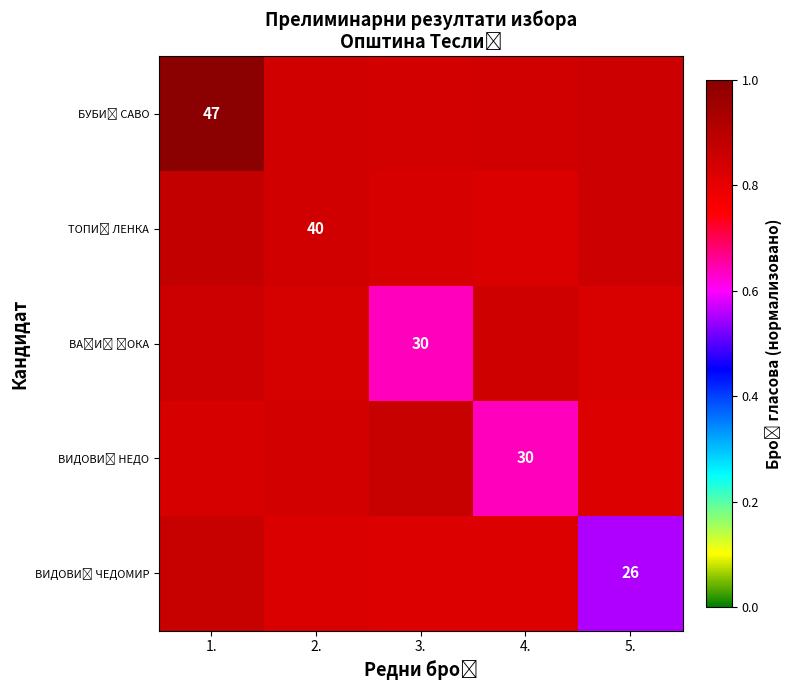

At how many categories does at least one series exceed 0?

5